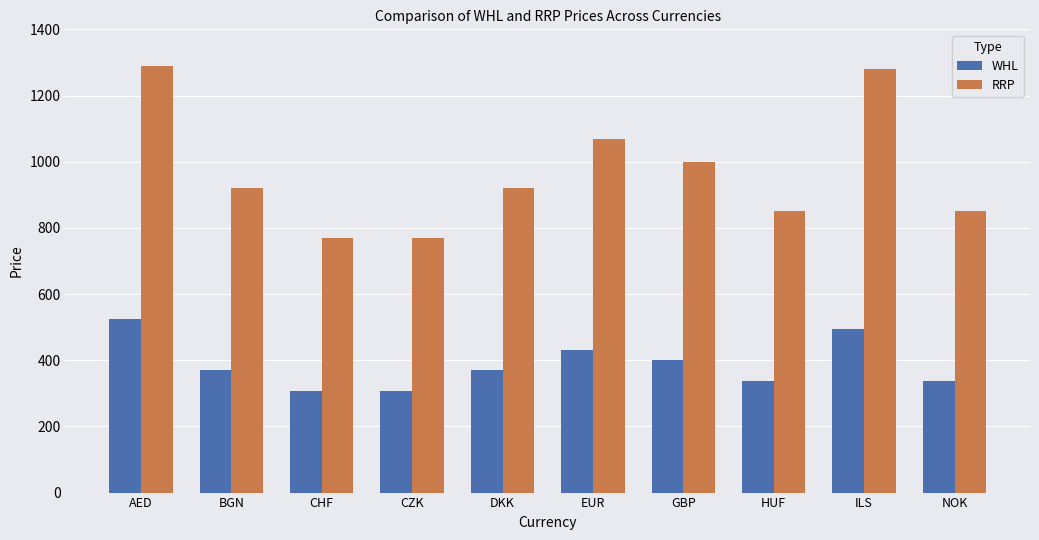

Where does the WHL series first go above 369?

AED